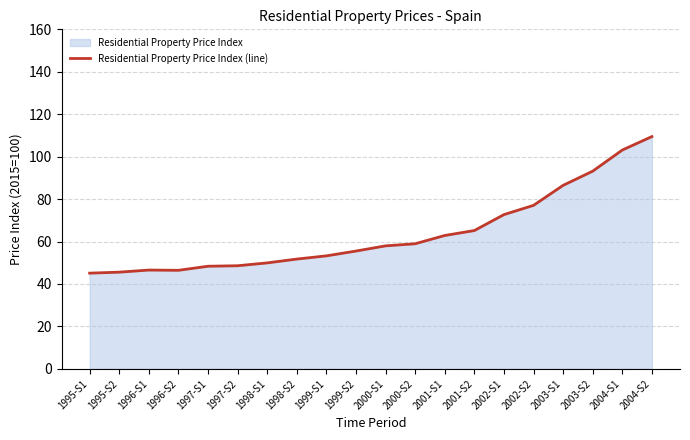

Where is the first local maximum?

1996-S1